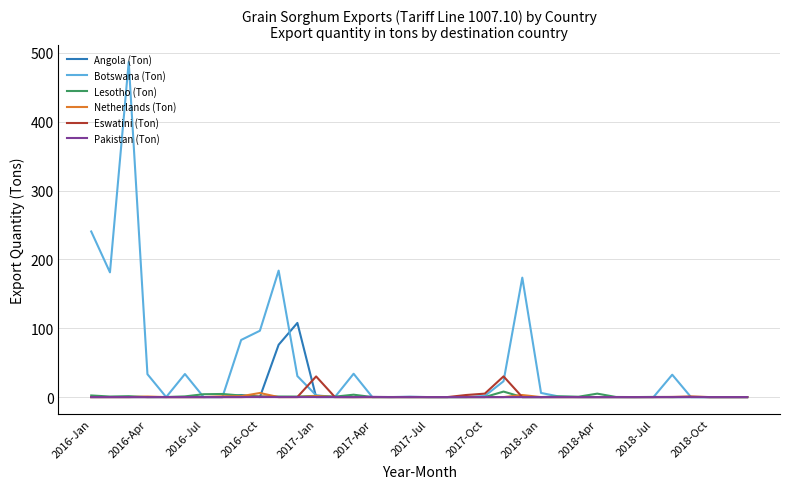

What is the maximum value shown in the chart?

486.6